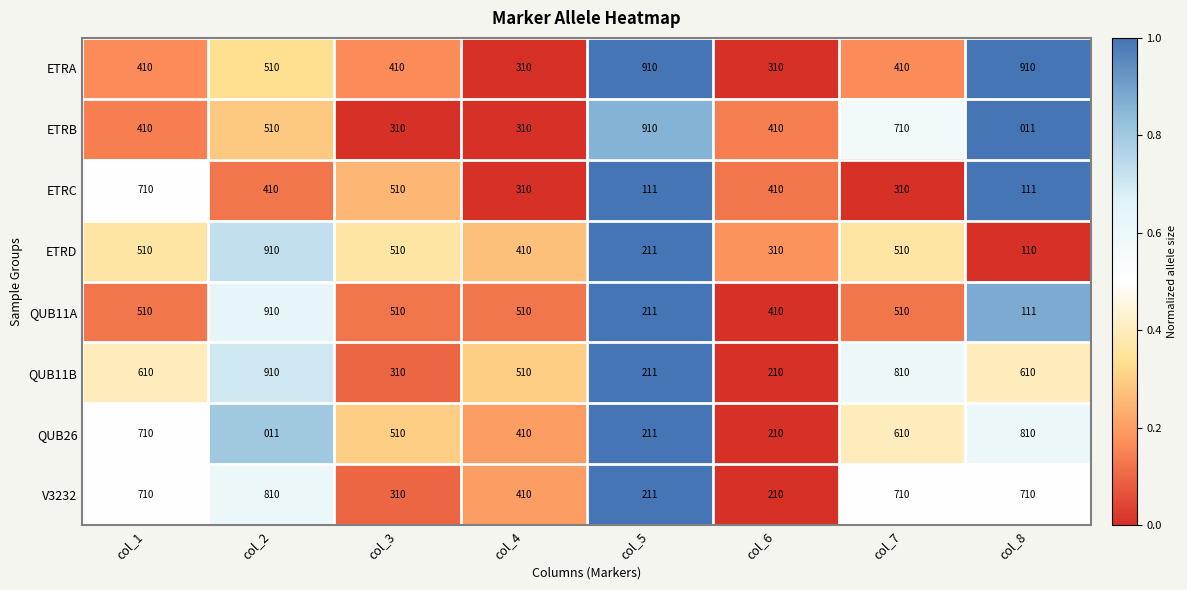

Is it true that ETRB equals 1219 at col_5?

False